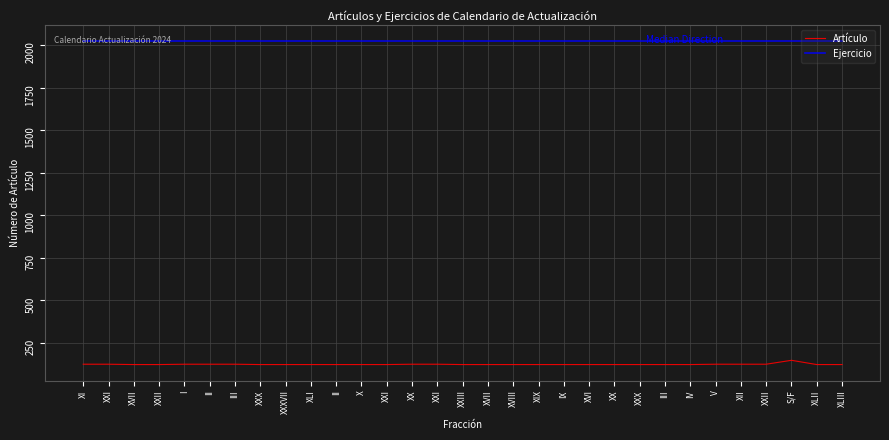

Which series has the largest total across all categories?

Ejercicio